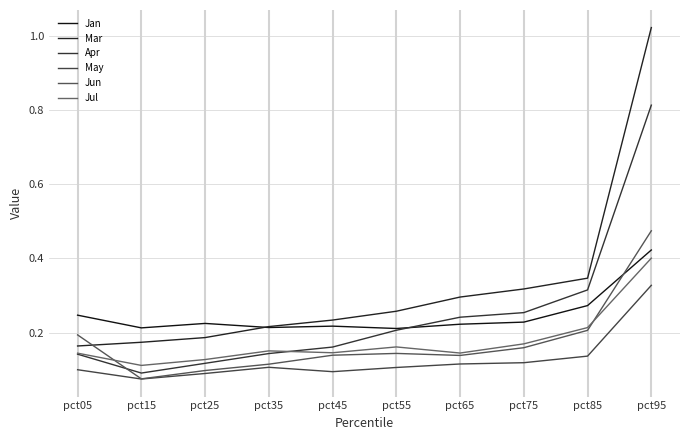

True or false: Apr and Jun cross at least once.

True